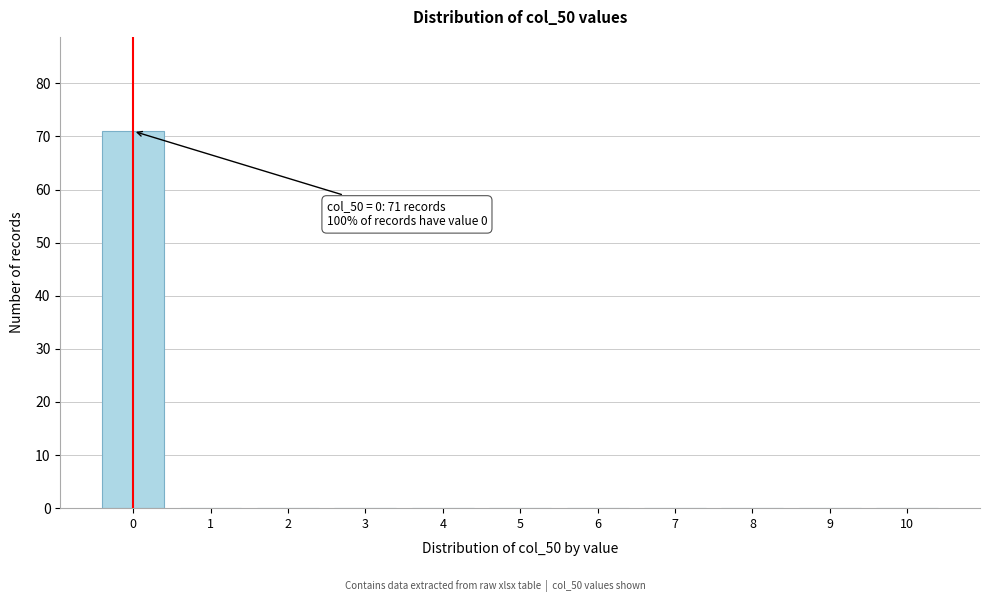

Reading right to left, extract all data points from this chart.

10=0	9=0	8=0	7=0	6=0	5=0	4=0	3=0	2=0	1=0	0=71